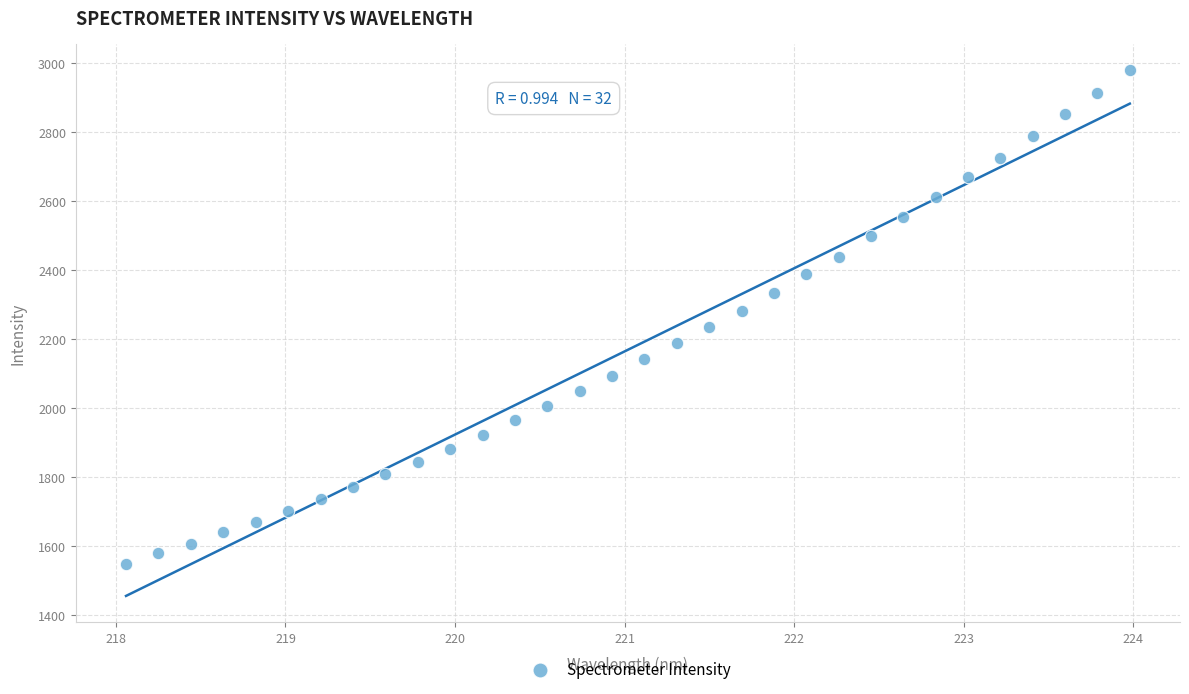

What is the range of Y values (max minus min)?

1432.3